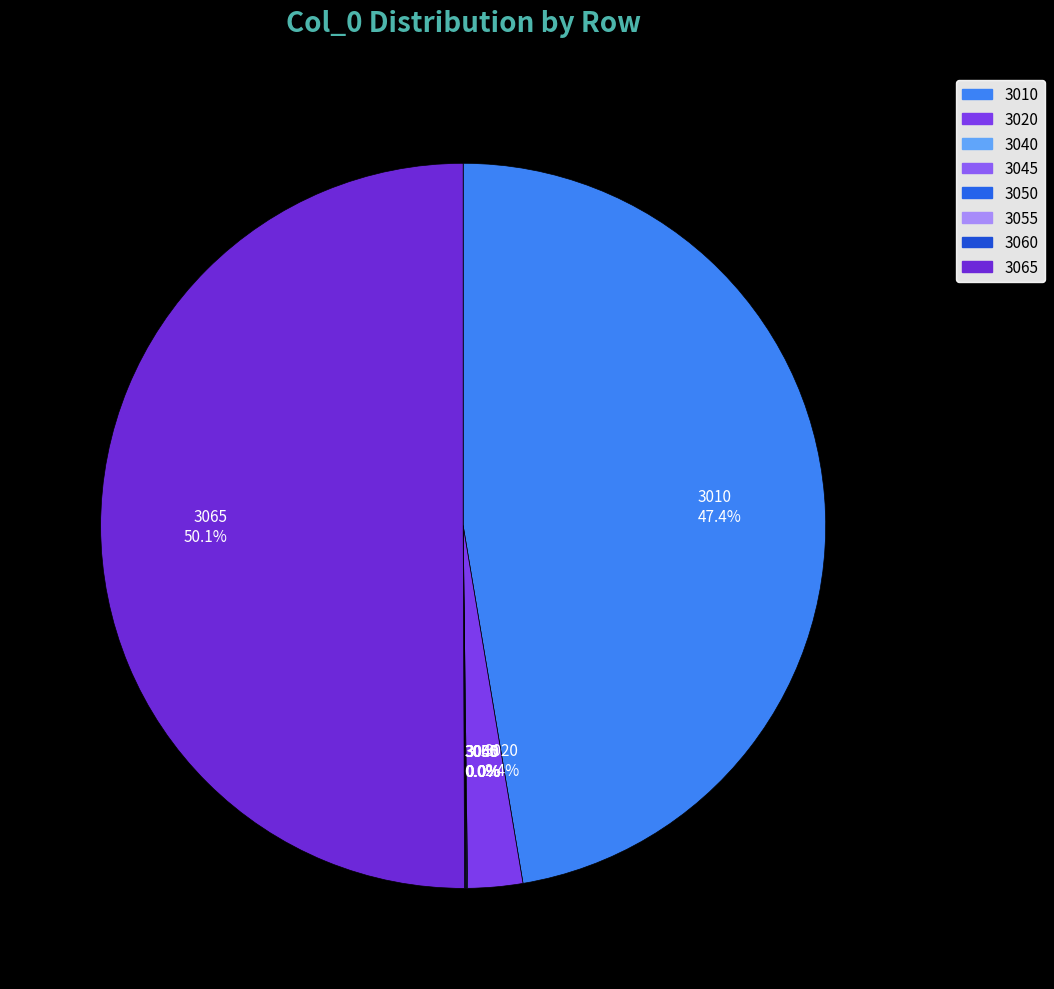

Which slice is the largest?

3065